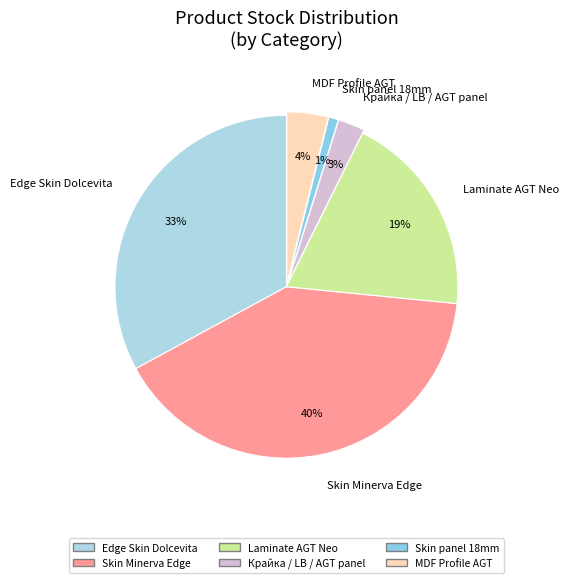

Rank the categories by value from highest to lowest.

Skin Minerva Edge, Edge Skin Dolcevita, Laminate AGT Neo, MDF Profile AGT, Крайка / LB / AGT panel, Skin panel 18mm